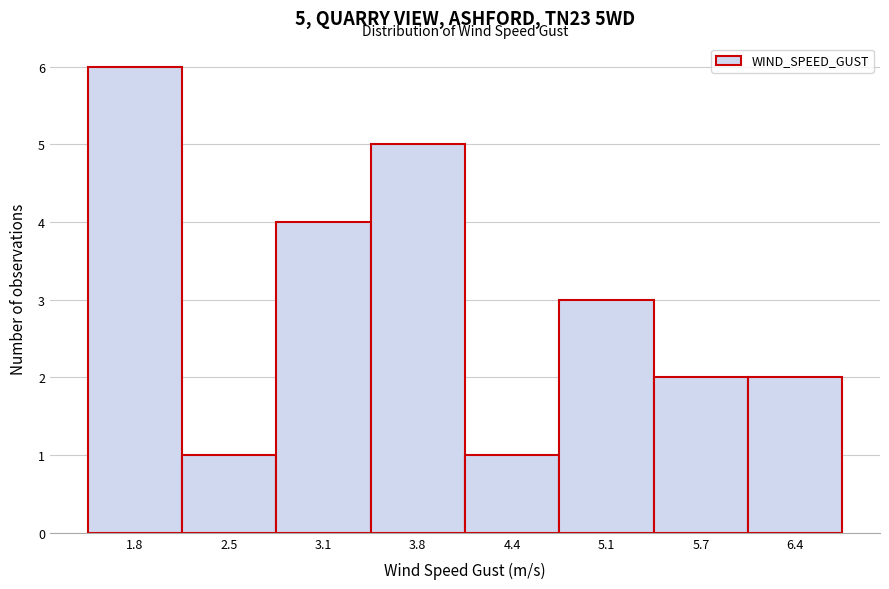

Reading left to right, transcribe all the data shown in this chart.

6	1	4	5	1	3	2	2